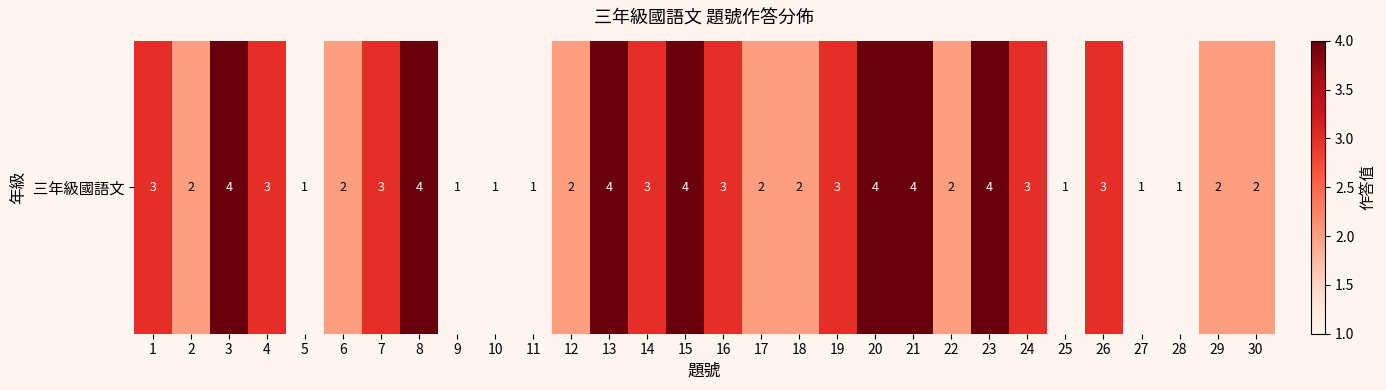

What is the greatest value displayed?

4